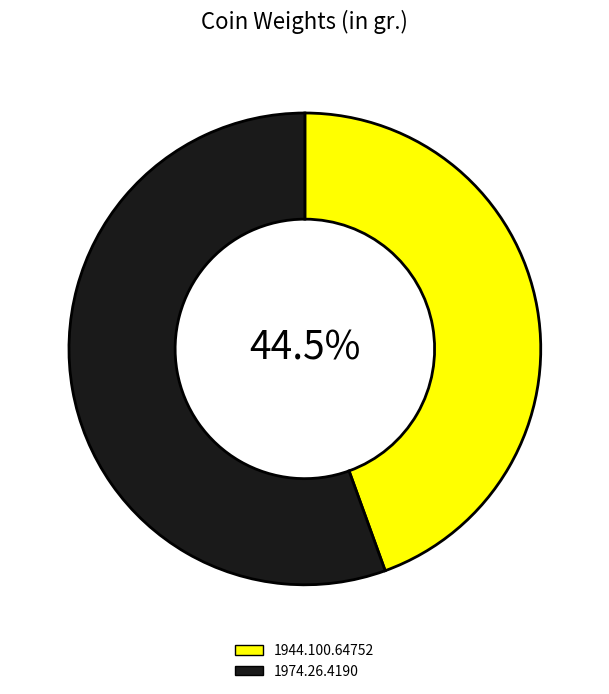

What percentage is NOT represented by 1944.100.64752?

55.5%